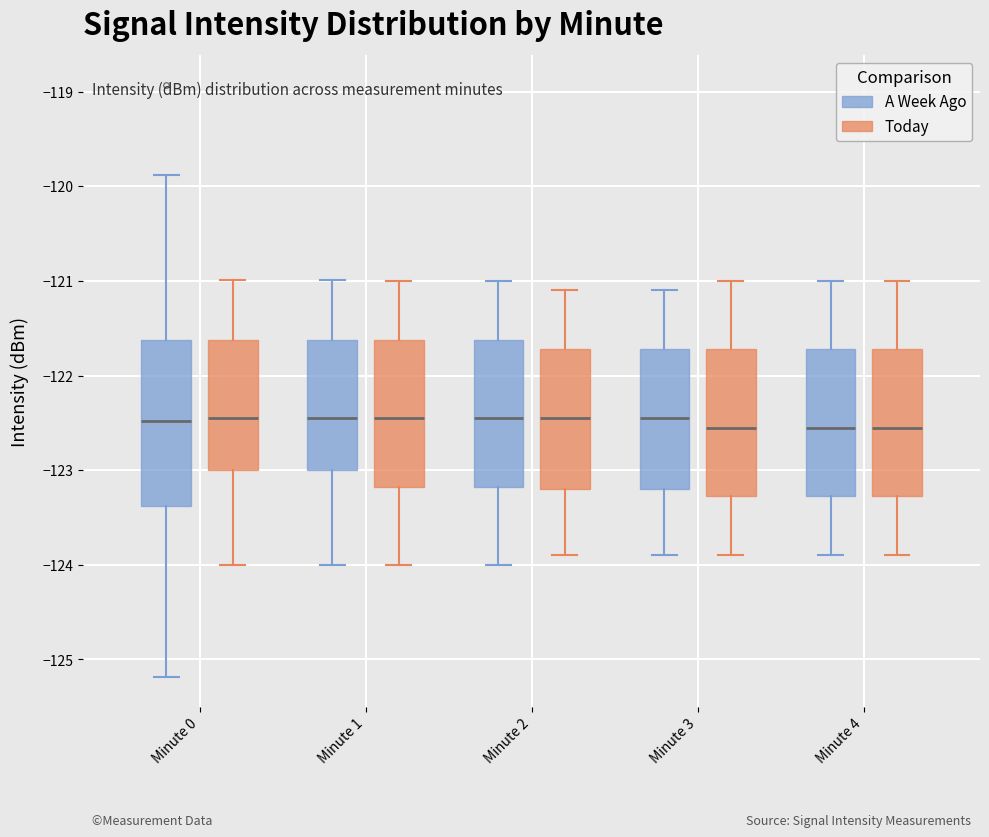

Comparing the boxes themselves (not the whiskers), which one is the tallest?

Minute 0 (A Week Ago)